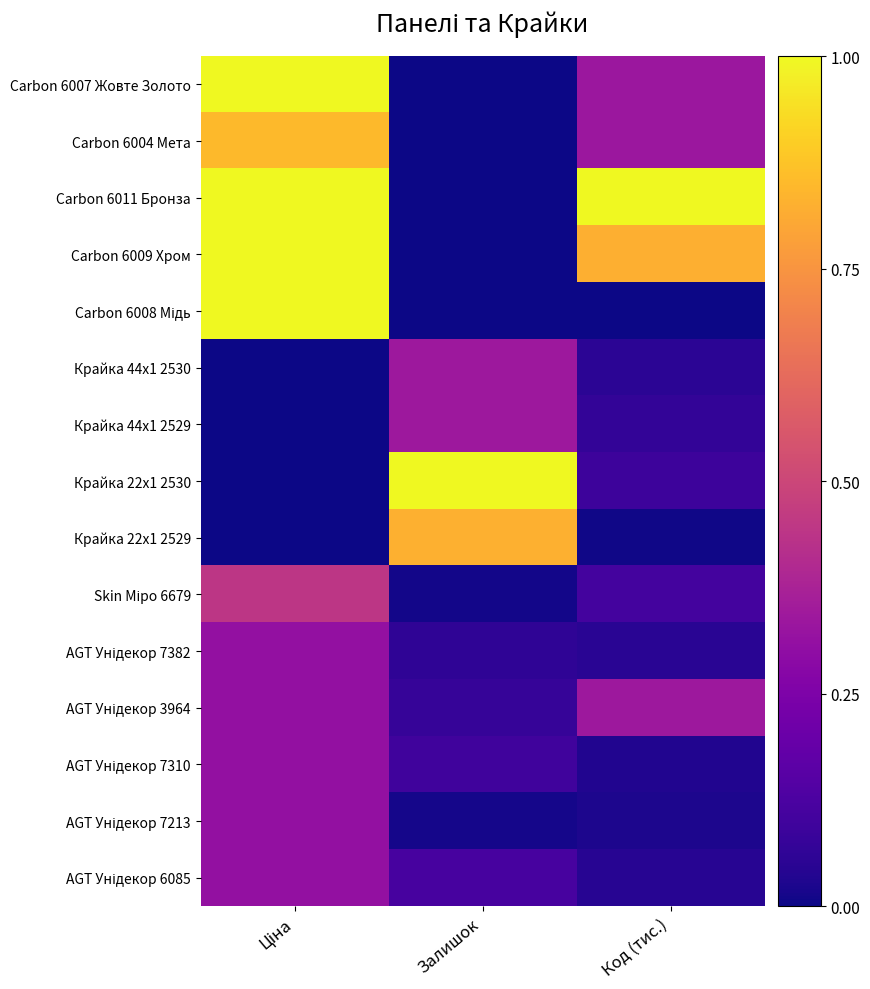

Which series has the largest range (max minus min)?

Carbon 6008 Мідь